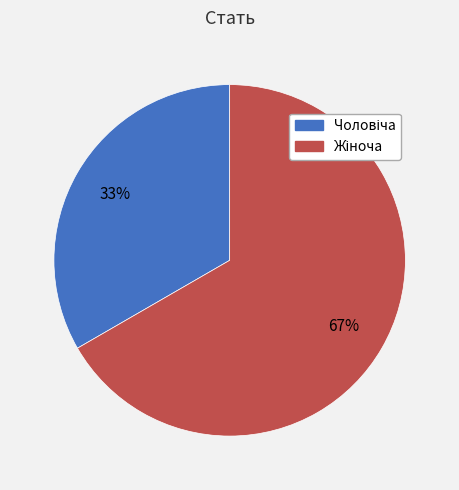

To the nearest percent, what is the average slice percentage?

50%